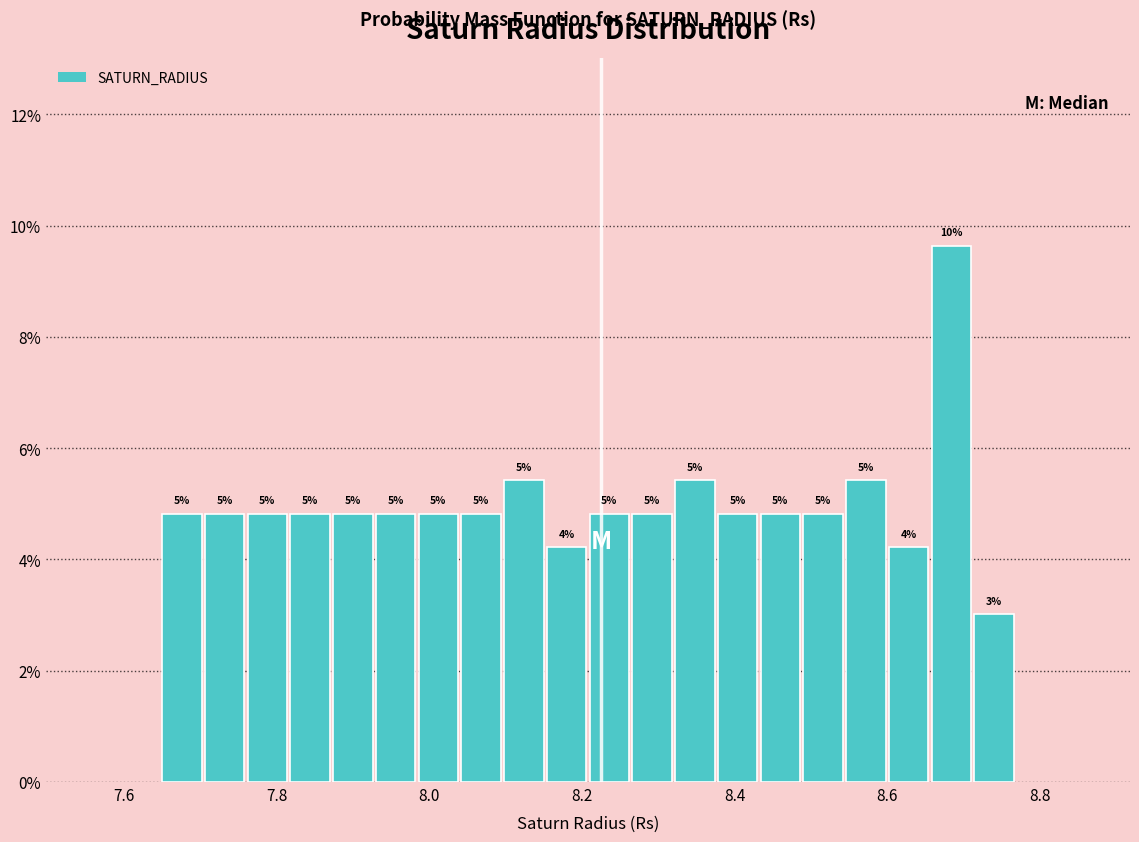

Around what value on the x-axis is the tallest bar? Give the approximate position of its centre, as read against the axis.

8.68